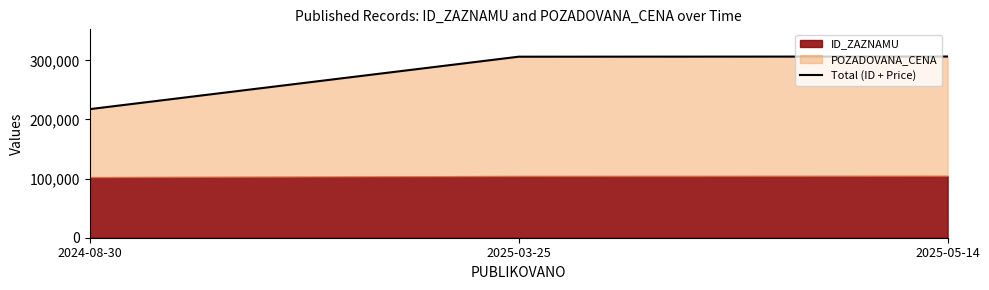

Reading left to right, list all the values displayed in this chart.

217513	306227	306547